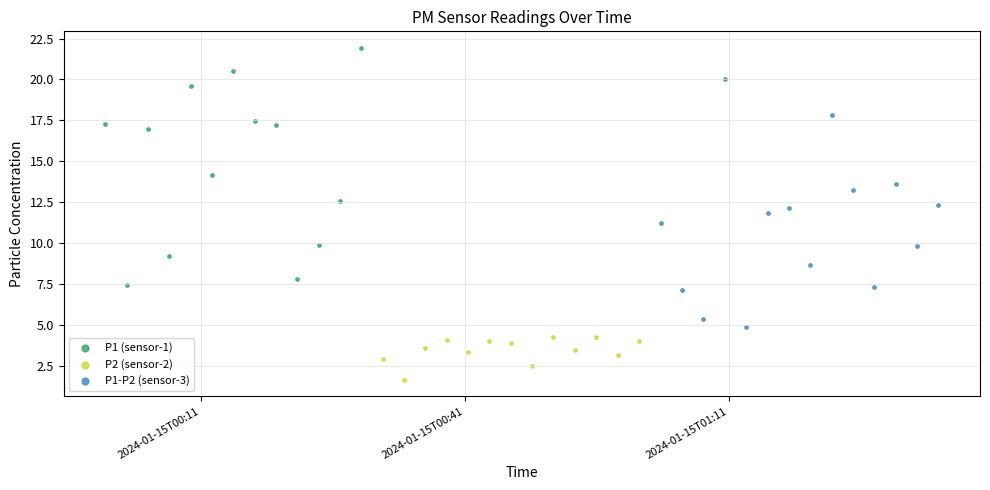

What are all the series names shown in the legend?

P1 (sensor-1), P2 (sensor-2), P1-P2 (sensor-3)